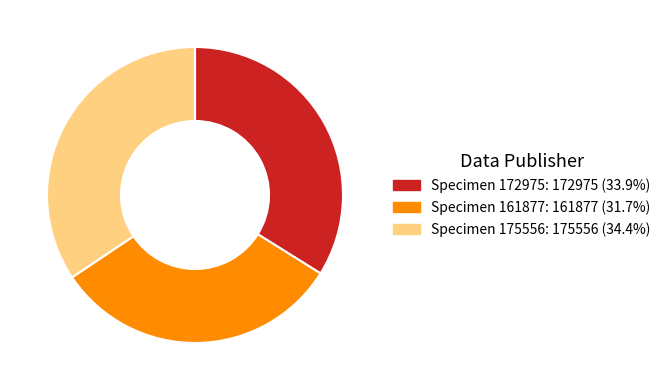

Does any single category account for the majority?

No